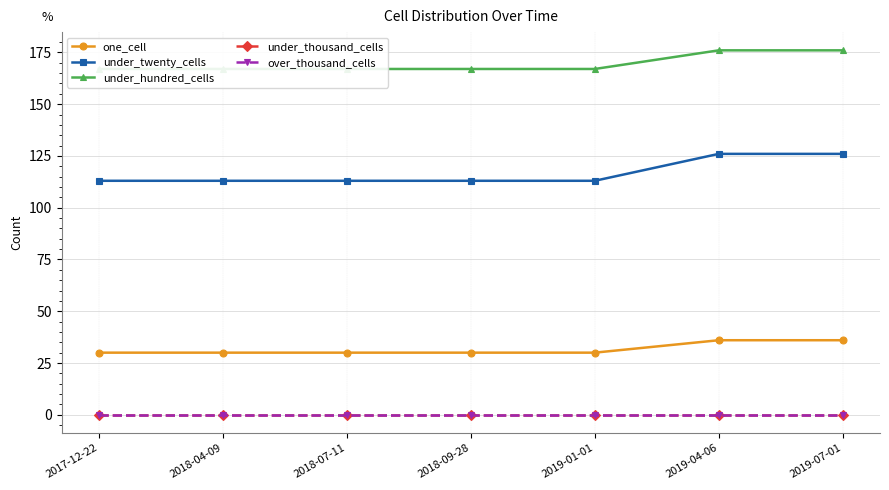

How many lines are shown in the chart?

5